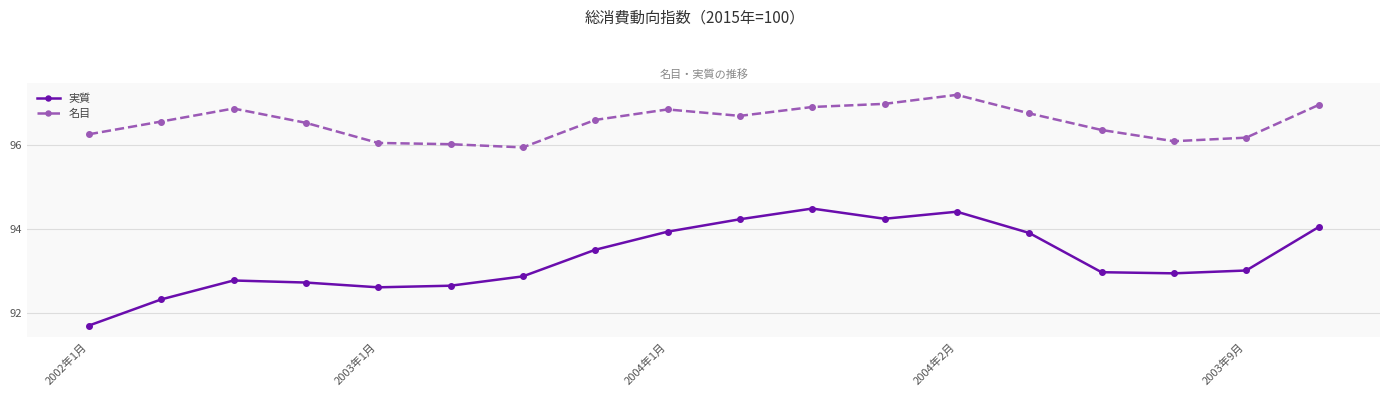

How many series are shown in this chart?

2